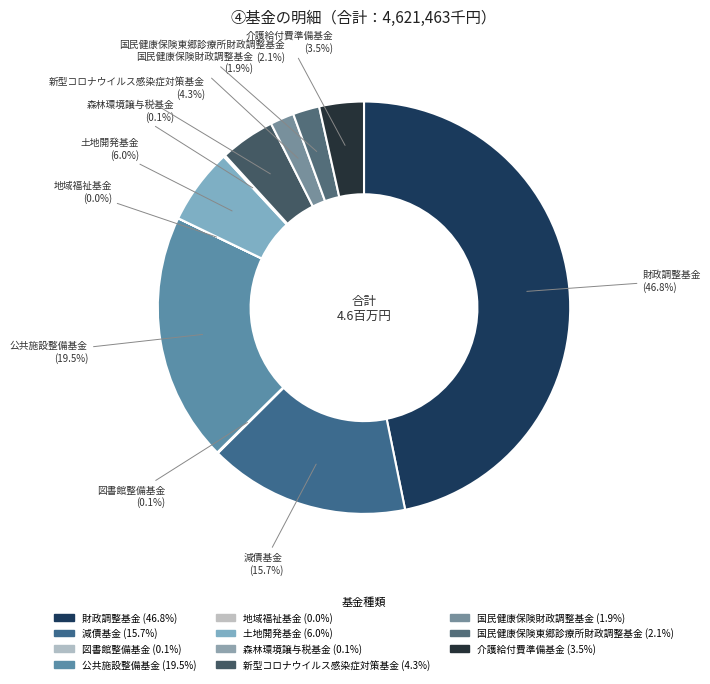

Which category has the smallest portion of the pie?

地域福祉基金